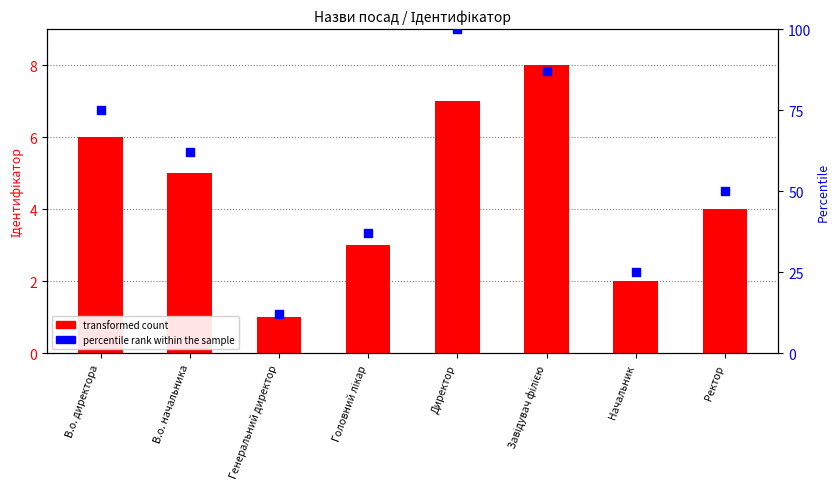

At how many categories does at least one series exceed 41?

5